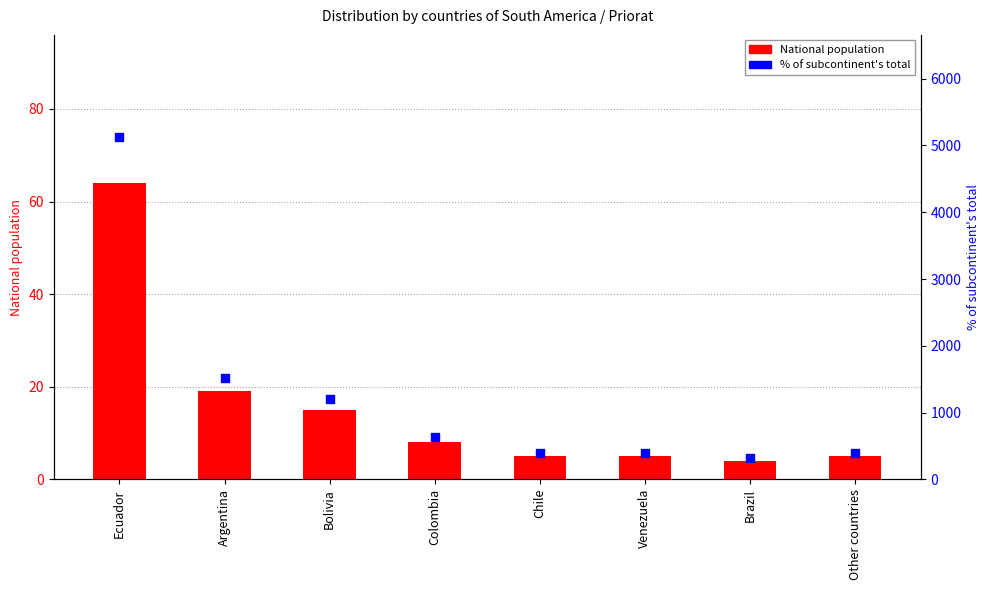

Which series reaches the maximum Y coordinate?

% of subcontinent total